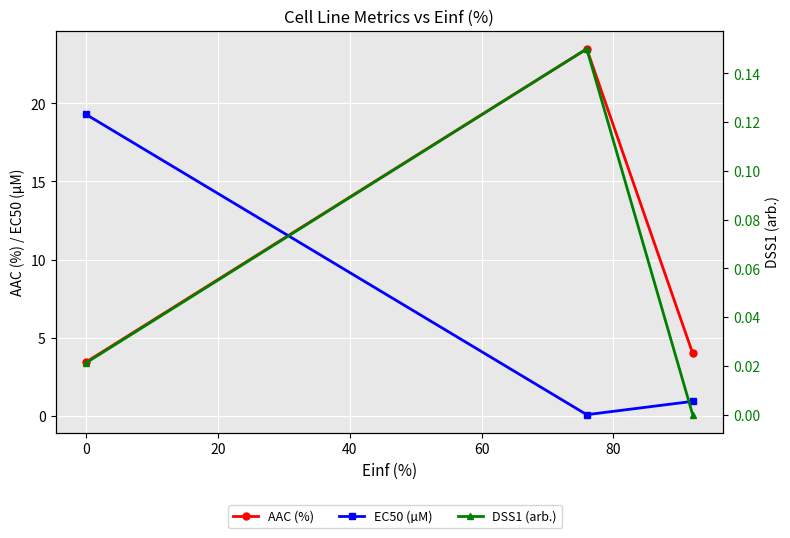

What are all the series names shown in the legend?

AAC (%), EC50 (µM), DSS1 (arb.)